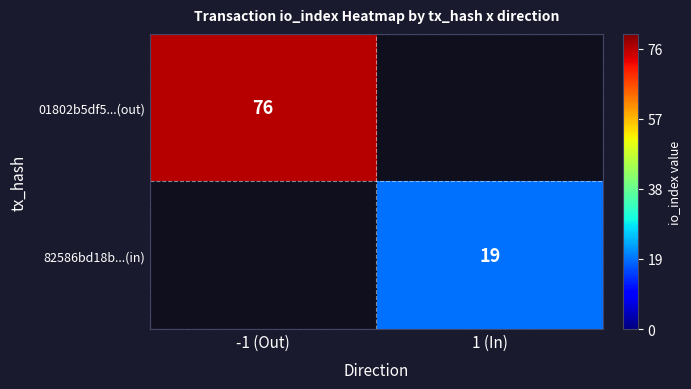

Is it true that 01802b5df5...(out) equals 28 at -1 (Out)?

False